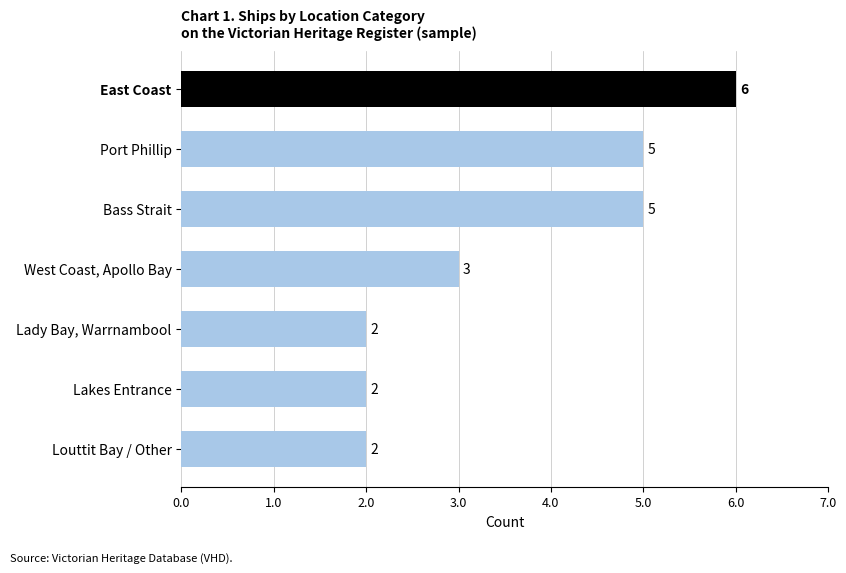

What is the difference between the second highest and second lowest values?

3